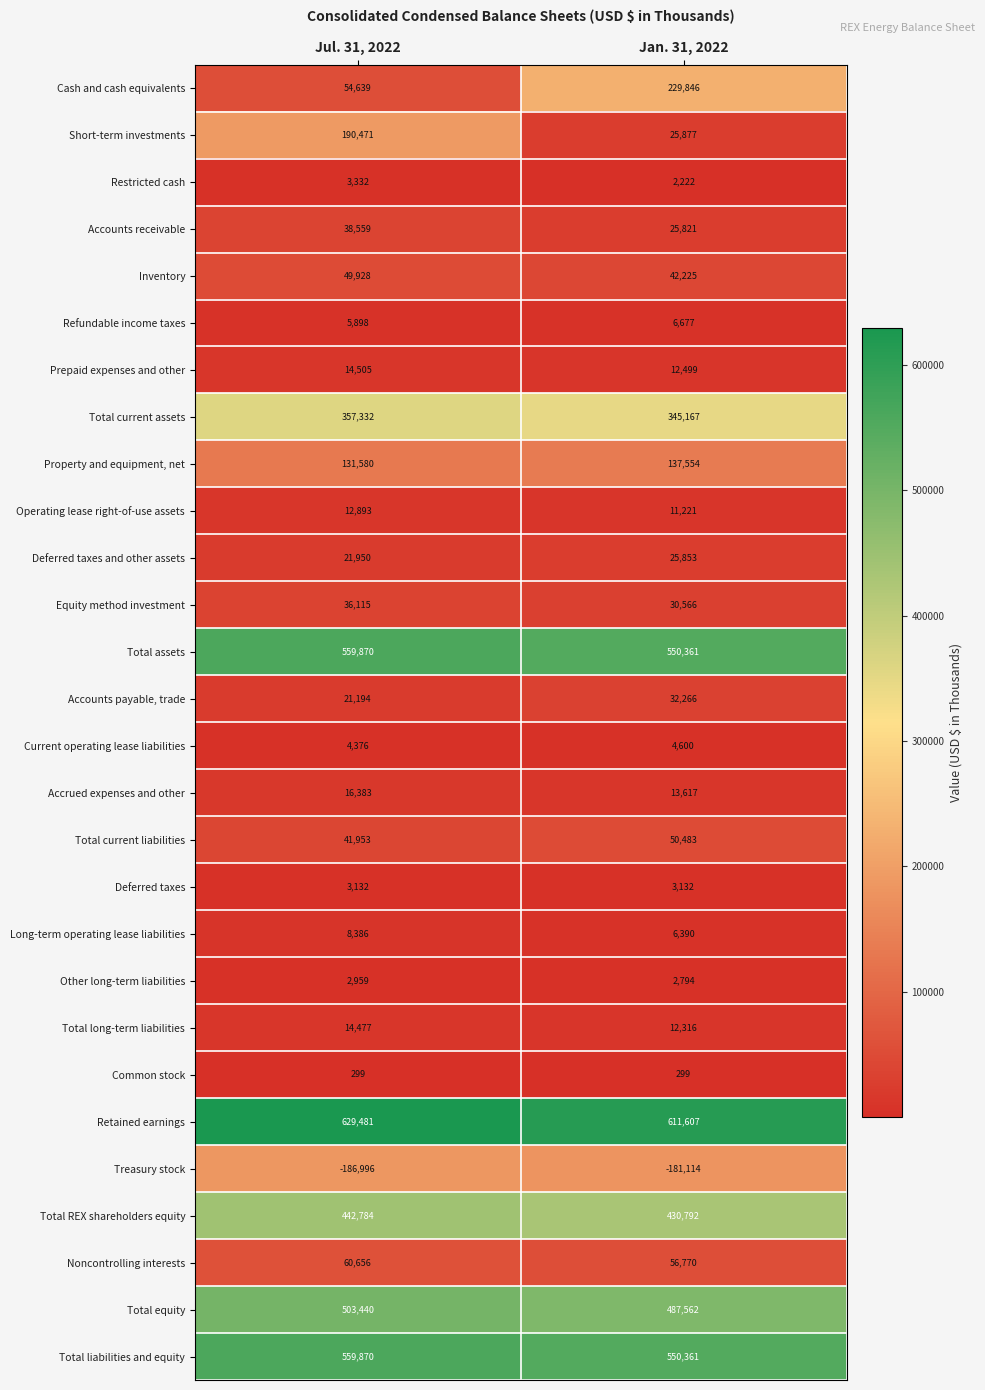

Which series has the largest range (max minus min)?

Cash and cash equivalents